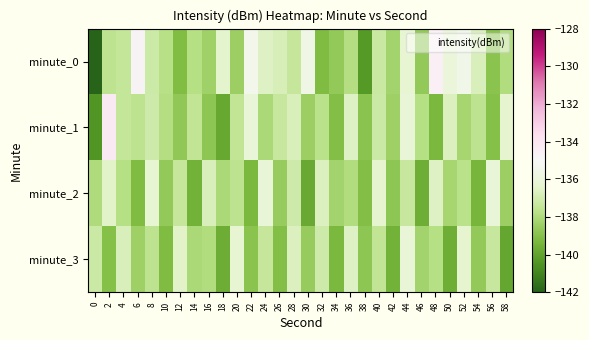

Count the number of categories in the chart.

30